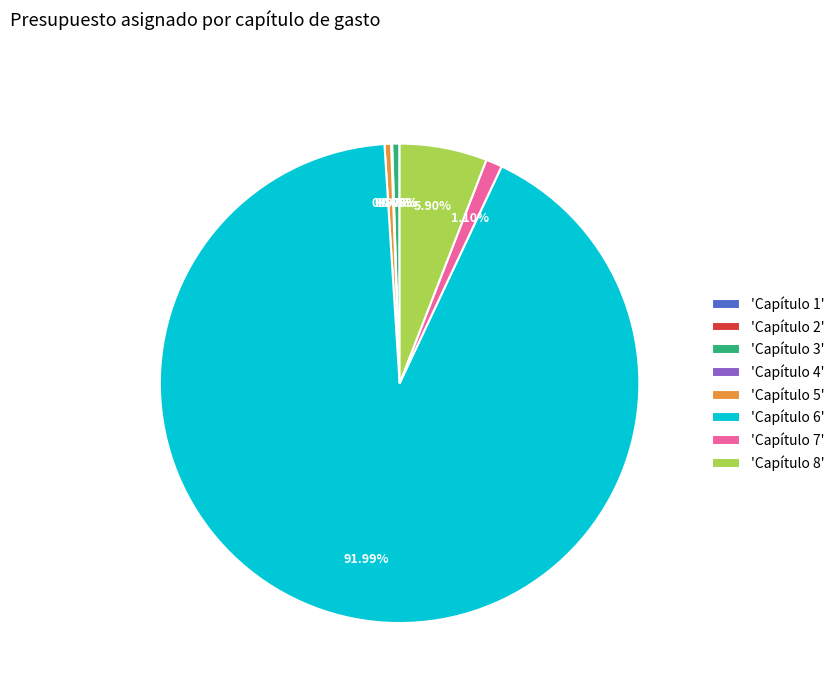

Does 'Capítulo 6' represent more than half of the total?

Yes